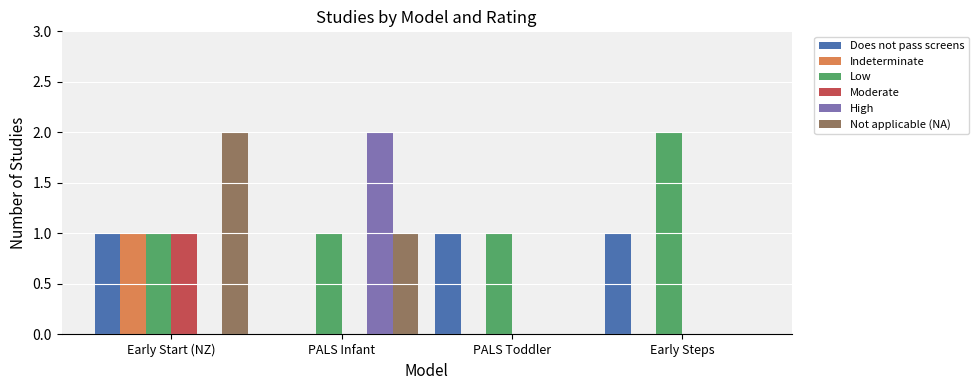

Between Early Start (NZ) and PALS Toddler, which series saw the biggest shift?

Not applicable (NA)